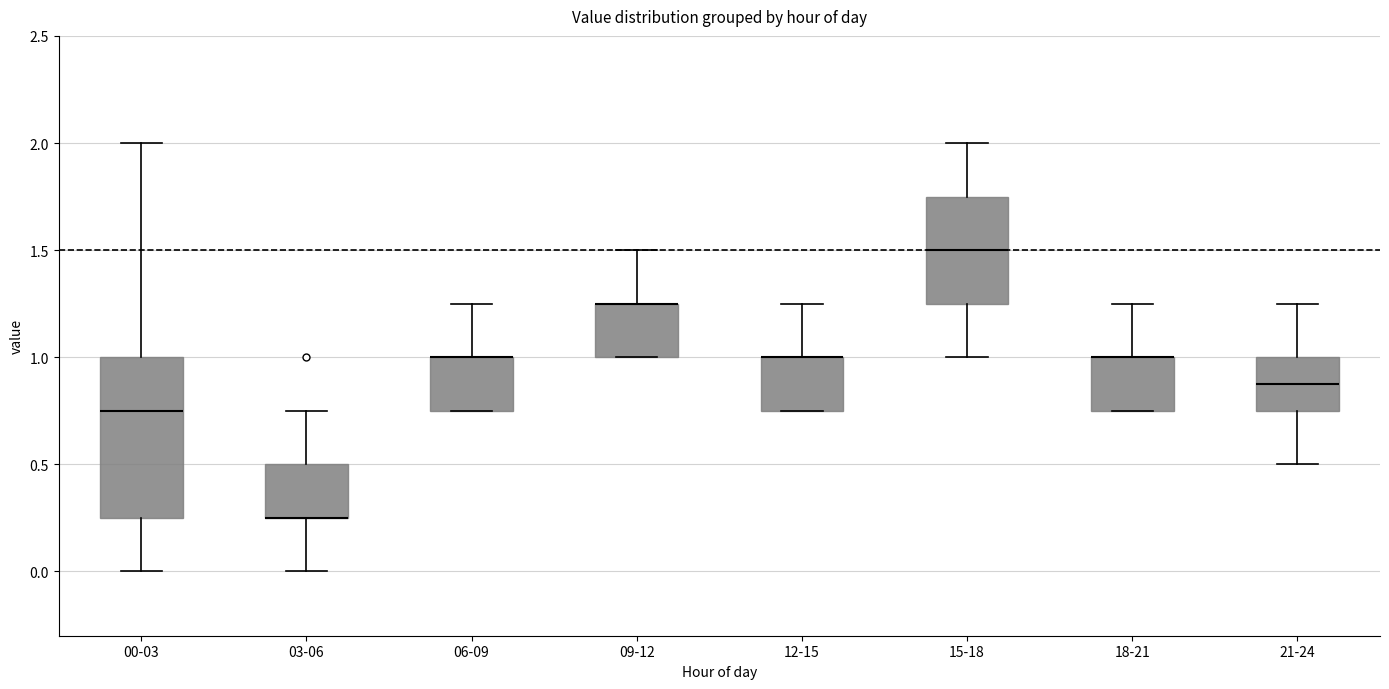

Reading left to right, transcribe this box plot: for each box, give where its median line is, the range the box spans, and where its two whiskers end, as read against the y-axis. The values are not printed on the chart, so give them approximately, as read against the axis.

00-03: median 0.75, box 0.25 to 1.00, whiskers 0.00 to 2.00
03-06: median 0.25 (drawn on the box's lower edge), box 0.25 to 0.50, whiskers 0.00 to 0.75
06-09: median 1.00 (drawn on the box's upper edge), box 0.75 to 1.00, whiskers 0.75 to 1.25
09-12: median 1.25 (drawn on the box's upper edge), box 1.00 to 1.25, whiskers 1.00 to 1.50
12-15: median 1.00 (drawn on the box's upper edge), box 0.75 to 1.00, whiskers 0.75 to 1.25
15-18: median 1.50, box 1.25 to 1.75, whiskers 1.00 to 2.00
18-21: median 1.00 (drawn on the box's upper edge), box 0.75 to 1.00, whiskers 0.75 to 1.25
21-24: median 0.90, box 0.75 to 1.00, whiskers 0.50 to 1.25